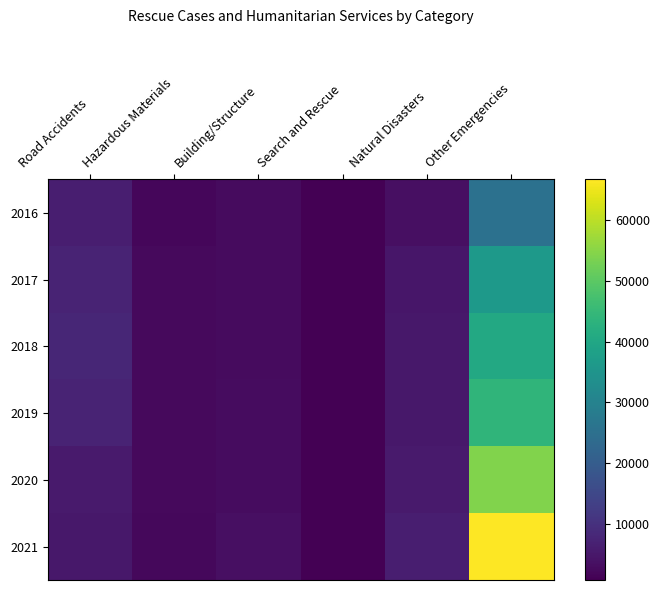

Which series changed the most between Hazardous Materials and Search and Rescue?

2017